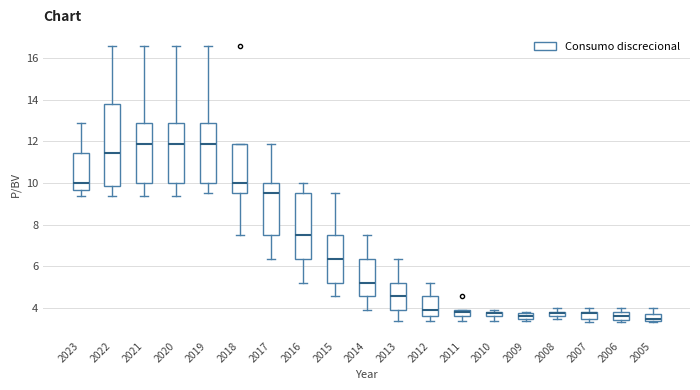

Which box is the tallest, from its lower edge to its upper edge?

2022